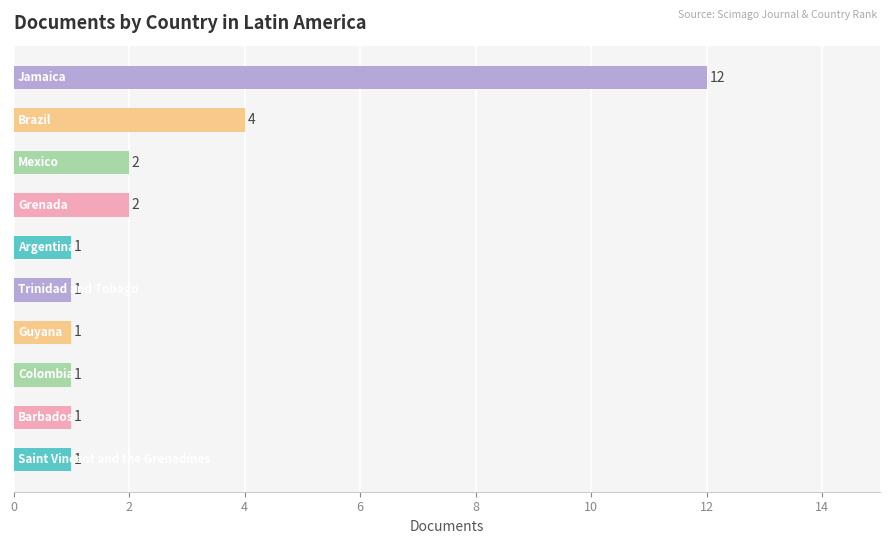

What is the sum of all values?

26